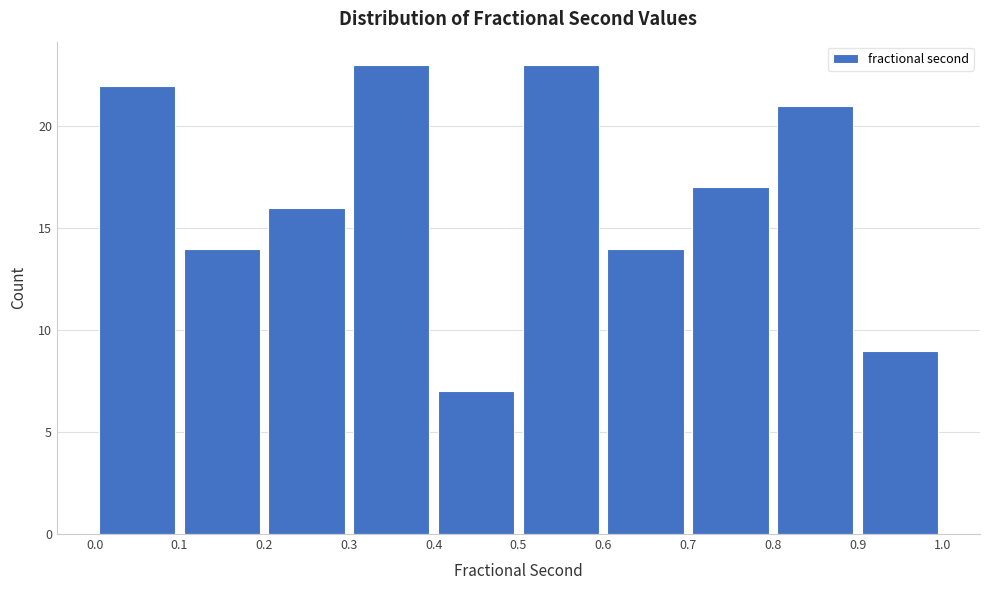

Reading left to right, transcribe this chart: for each bar, give the range it covers on the x-axis and its height. The values are not printed on the chart, so give them approximately, as read against the axis.

0.0 to 0.1: 22
0.1 to 0.2: 14
0.2 to 0.3: 16
0.3 to 0.4: 23
0.4 to 0.5: 7
0.5 to 0.6: 23
0.6 to 0.7: 14
0.7 to 0.8: 17
0.8 to 0.9: 21
0.9 to 1.0: 9